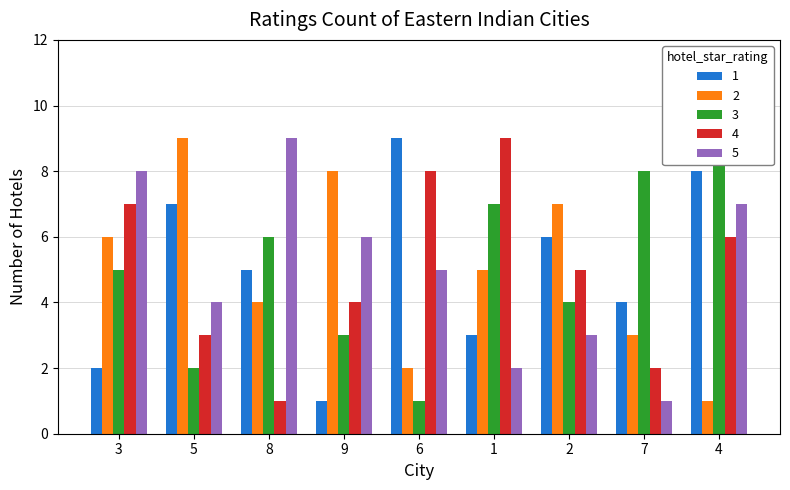

What is the difference between the maximum and minimum values in the col_5 series?

8